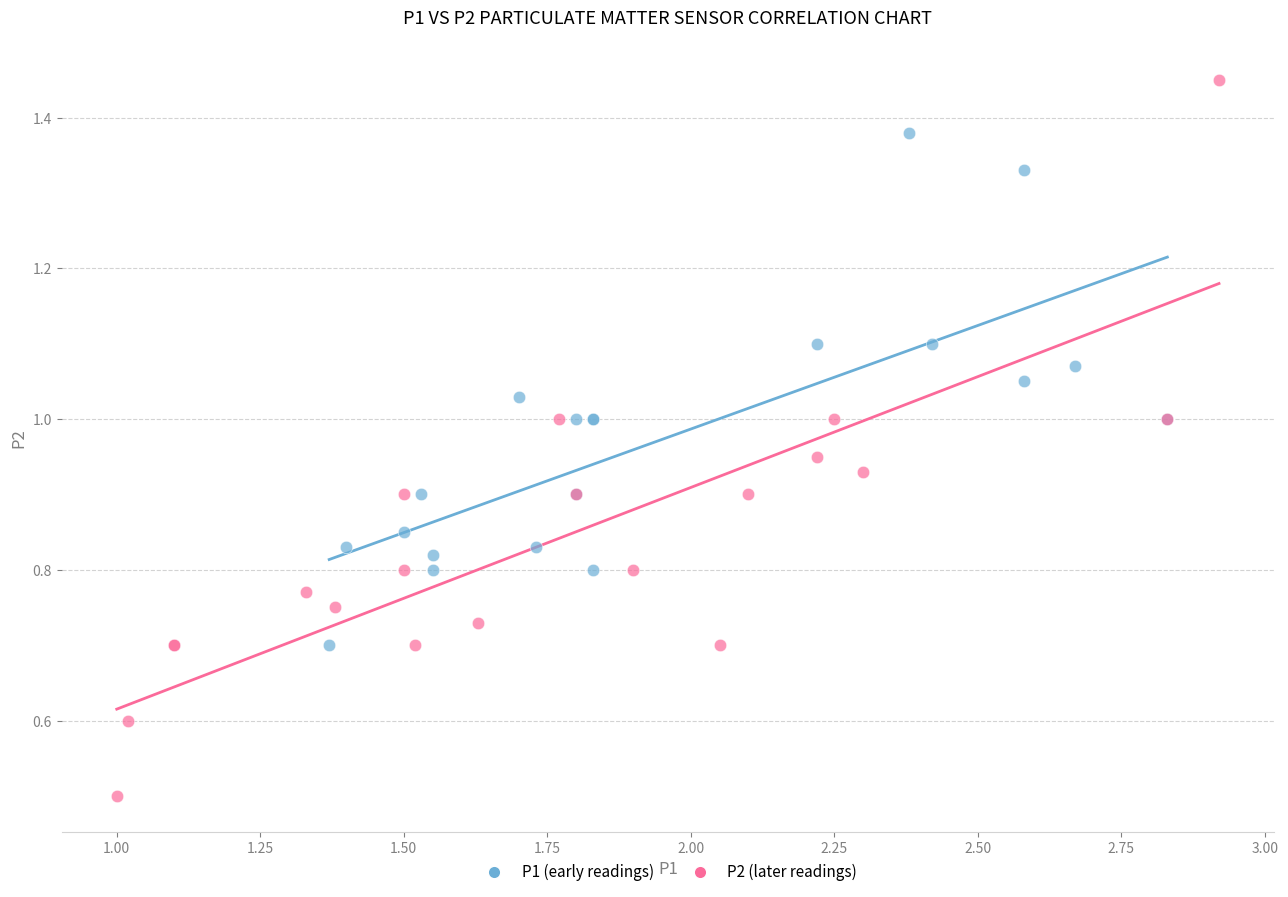

Which series contains the lowest Y value?

P2 (later readings)